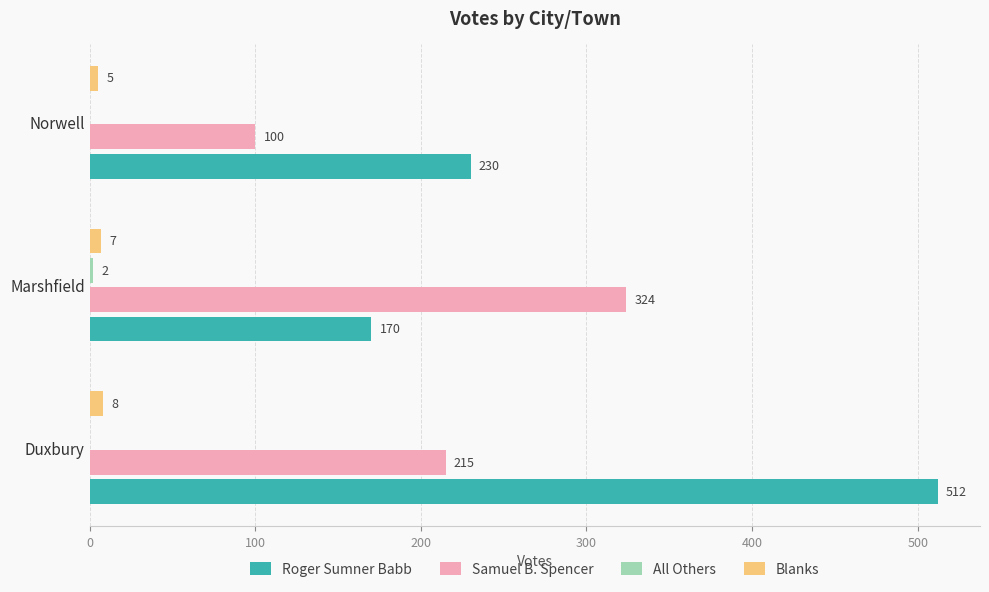

How many categories are shown in the chart?

3